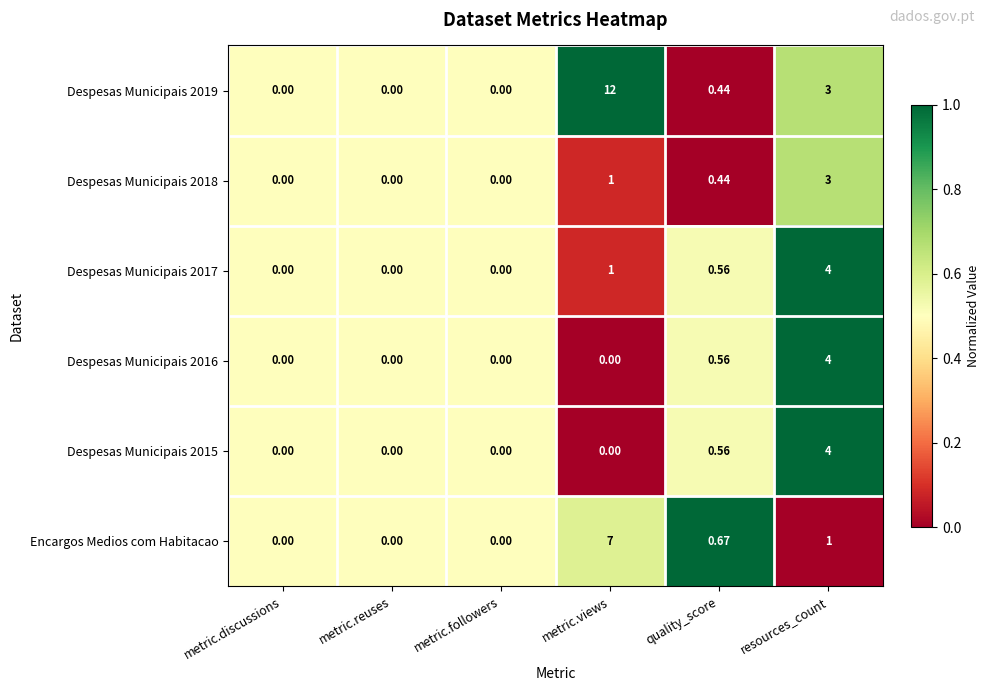

Is the value of Despesas Municipais 2019 at resources_count greater than the value of Despesas Municipais 2015 at quality_score?

Yes